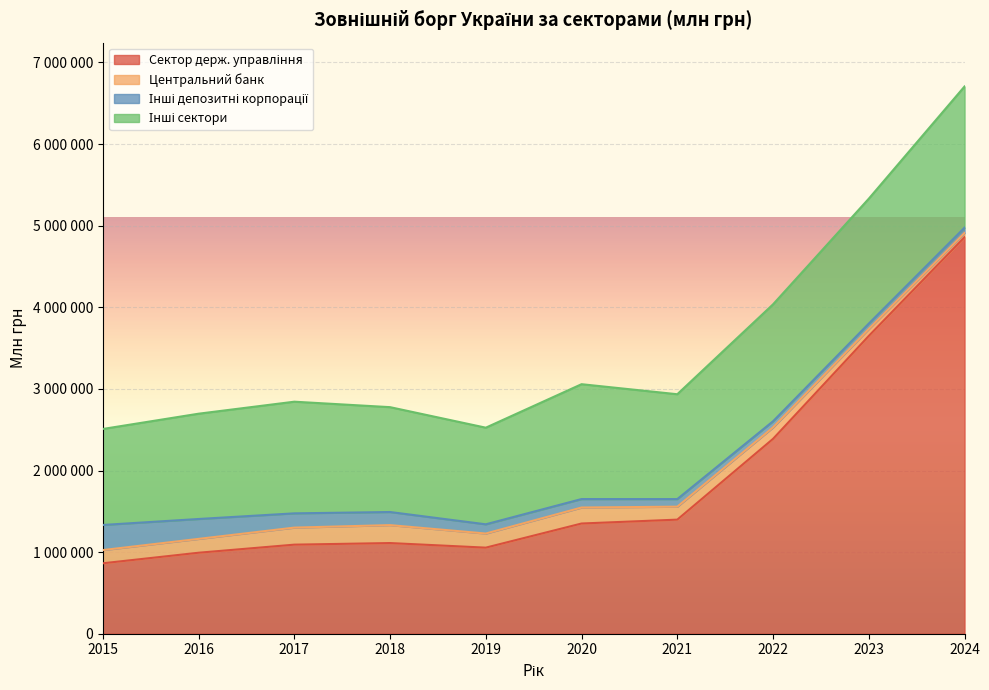

True or false: Інші сектори and Інші депозитні корпорації intersect in this chart.

False